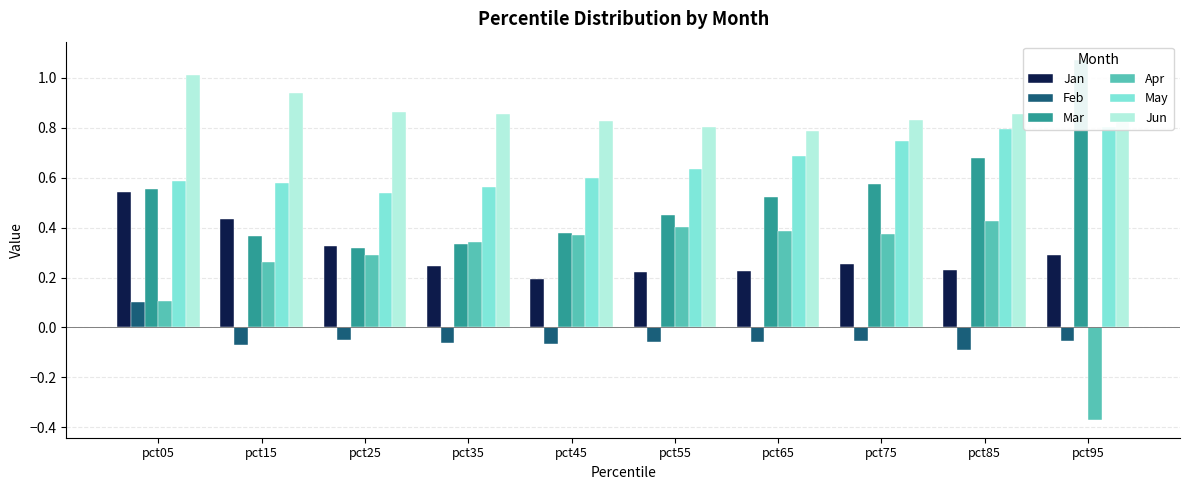

What is the maximum value shown in the chart?

1.1